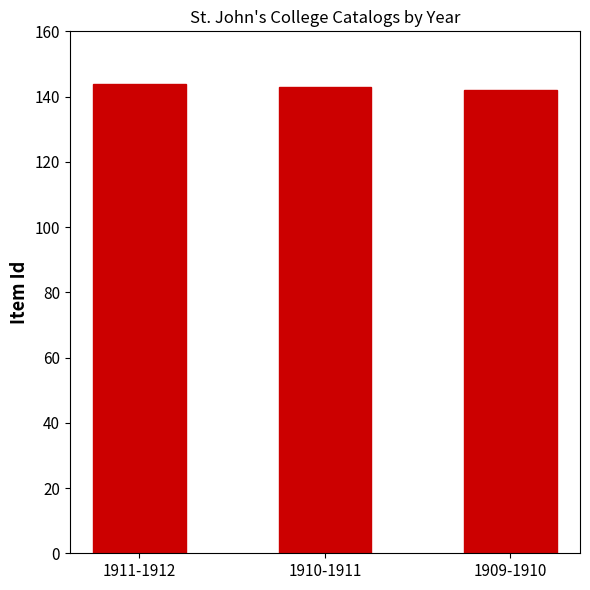

What is the smallest value displayed?

142